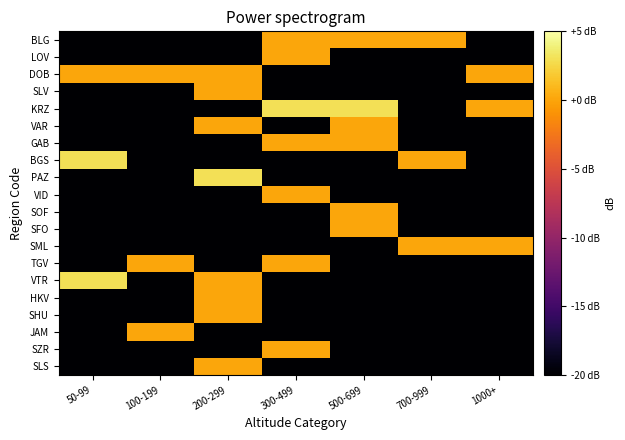

Reading left to right, what are all the values shown in this chart?

BLG: 50-99=-20.0	100-199=-20.0	200-299=-20.0	300-499=0.0	500-699=0.0	700-999=0.0	1000+=-20.0
LOV: 50-99=-20.0	100-199=-20.0	200-299=-20.0	300-499=0.0	500-699=-20.0	700-999=-20.0	1000+=-20.0
DOB: 50-99=0.0	100-199=0.0	200-299=0.0	300-499=-20.0	500-699=-20.0	700-999=-20.0	1000+=0.0
SLV: 50-99=-20.0	100-199=-20.0	200-299=0.0	300-499=-20.0	500-699=-20.0	700-999=-20.0	1000+=-20.0
KRZ: 50-99=-20.0	100-199=-20.0	200-299=-20.0	300-499=3.0	500-699=3.0	700-999=-20.0	1000+=0.0
VAR: 50-99=-20.0	100-199=-20.0	200-299=0.0	300-499=-20.0	500-699=0.0	700-999=-20.0	1000+=-20.0
GAB: 50-99=-20.0	100-199=-20.0	200-299=-20.0	300-499=0.0	500-699=0.0	700-999=-20.0	1000+=-20.0
BGS: 50-99=3.0	100-199=-20.0	200-299=-20.0	300-499=-20.0	500-699=-20.0	700-999=0.0	1000+=-20.0
PAZ: 50-99=-20.0	100-199=-20.0	200-299=3.0	300-499=-20.0	500-699=-20.0	700-999=-20.0	1000+=-20.0
VID: 50-99=-20.0	100-199=-20.0	200-299=-20.0	300-499=0.0	500-699=-20.0	700-999=-20.0	1000+=-20.0
SOF: 50-99=-20.0	100-199=-20.0	200-299=-20.0	300-499=-20.0	500-699=0.0	700-999=-20.0	1000+=-20.0
SFO: 50-99=-20.0	100-199=-20.0	200-299=-20.0	300-499=-20.0	500-699=0.0	700-999=-20.0	1000+=-20.0
SML: 50-99=-20.0	100-199=-20.0	200-299=-20.0	300-499=-20.0	500-699=-20.0	700-999=0.0	1000+=0.0
TGV: 50-99=-20.0	100-199=0.0	200-299=-20.0	300-499=0.0	500-699=-20.0	700-999=-20.0	1000+=-20.0
VTR: 50-99=3.0	100-199=-20.0	200-299=0.0	300-499=-20.0	500-699=-20.0	700-999=-20.0	1000+=-20.0
HKV: 50-99=-20.0	100-199=-20.0	200-299=0.0	300-499=-20.0	500-699=-20.0	700-999=-20.0	1000+=-20.0
SHU: 50-99=-20.0	100-199=-20.0	200-299=0.0	300-499=-20.0	500-699=-20.0	700-999=-20.0	1000+=-20.0
JAM: 50-99=-20.0	100-199=0.0	200-299=-20.0	300-499=-20.0	500-699=-20.0	700-999=-20.0	1000+=-20.0
SZR: 50-99=-20.0	100-199=-20.0	200-299=-20.0	300-499=0.0	500-699=-20.0	700-999=-20.0	1000+=-20.0
SLS: 50-99=-20.0	100-199=-20.0	200-299=0.0	300-499=-20.0	500-699=-20.0	700-999=-20.0	1000+=-20.0